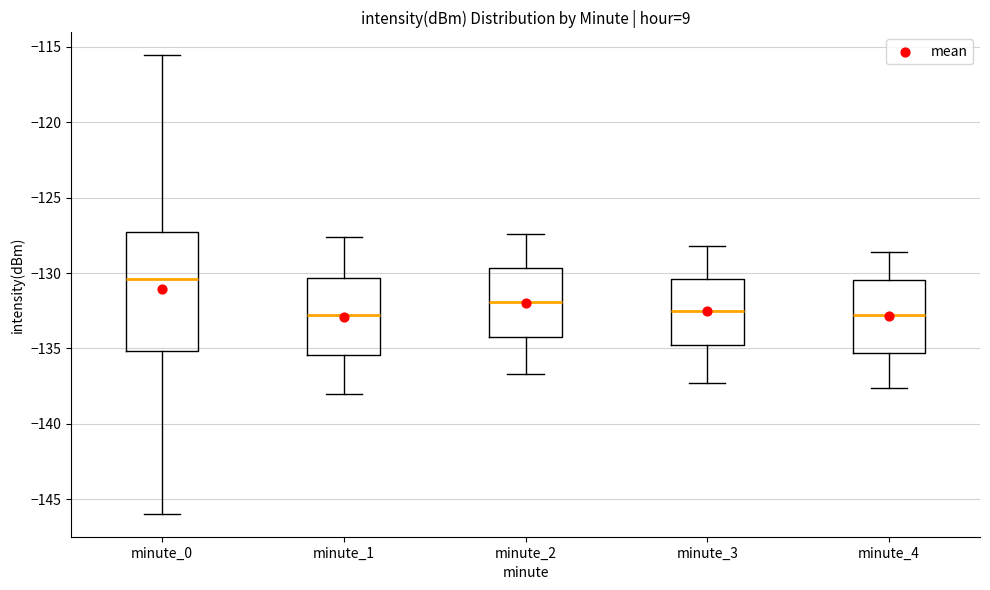

Where is the lower edge of the box for minute_4 on the y-axis? The values are not printed on the chart, so give them approximately, as read against the axis.

-135.5